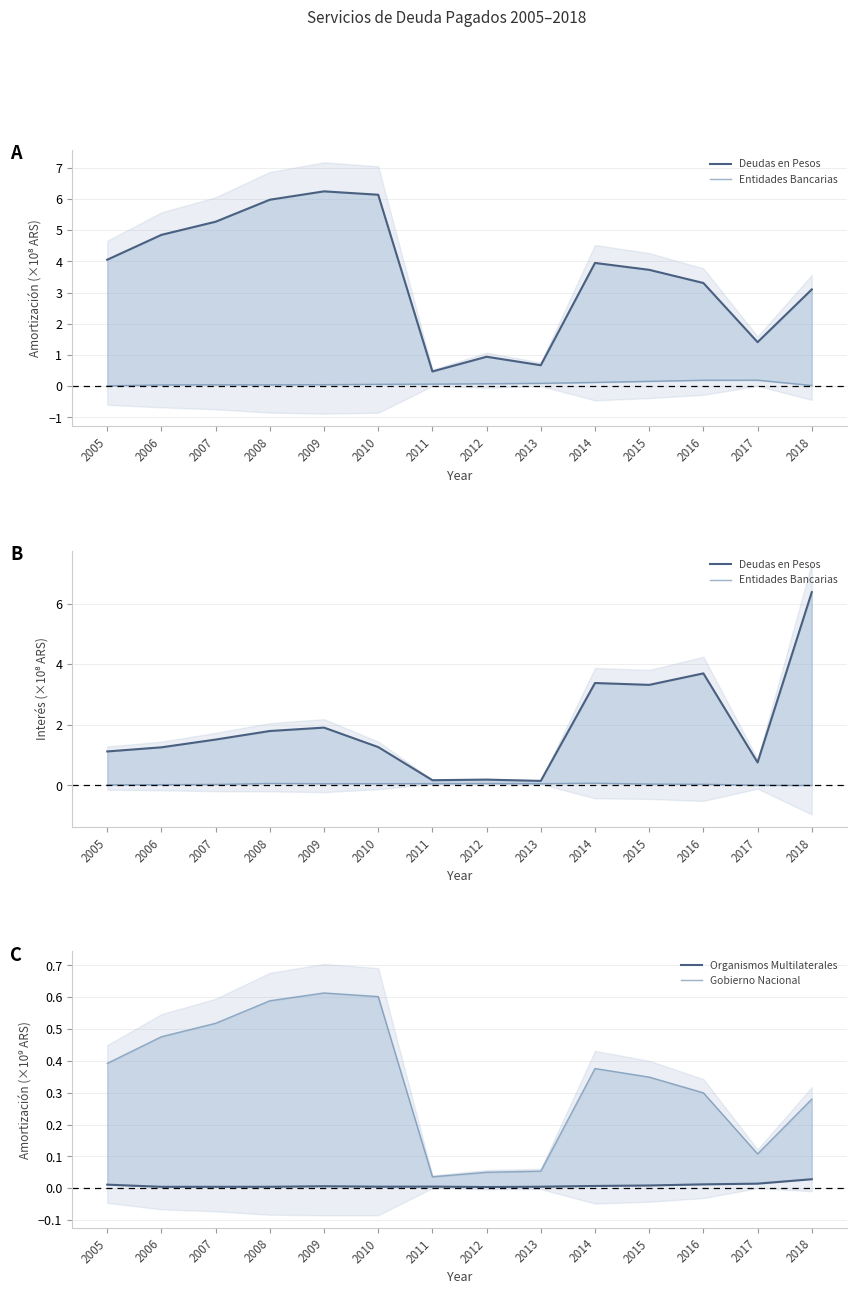

In Entidades Bancarias, how many points are higher than both neighbors (excluding endpoints)?

3